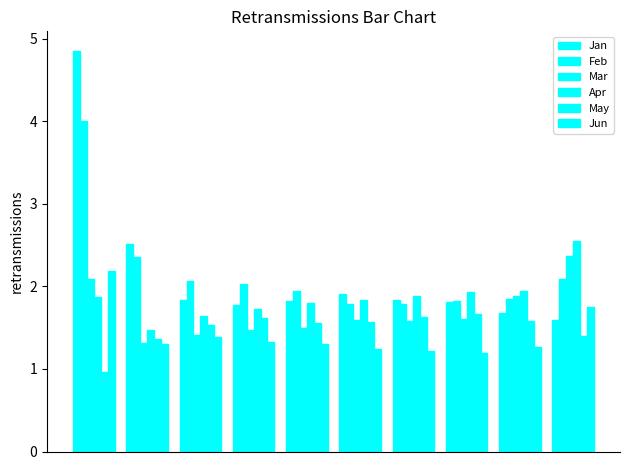

What is the minimum value shown in the chart?

1.0